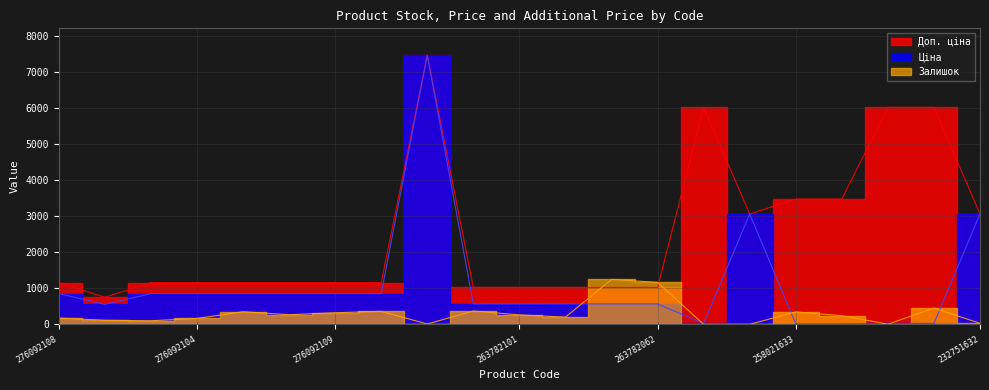

What is the maximum value shown in the chart?

7453.8